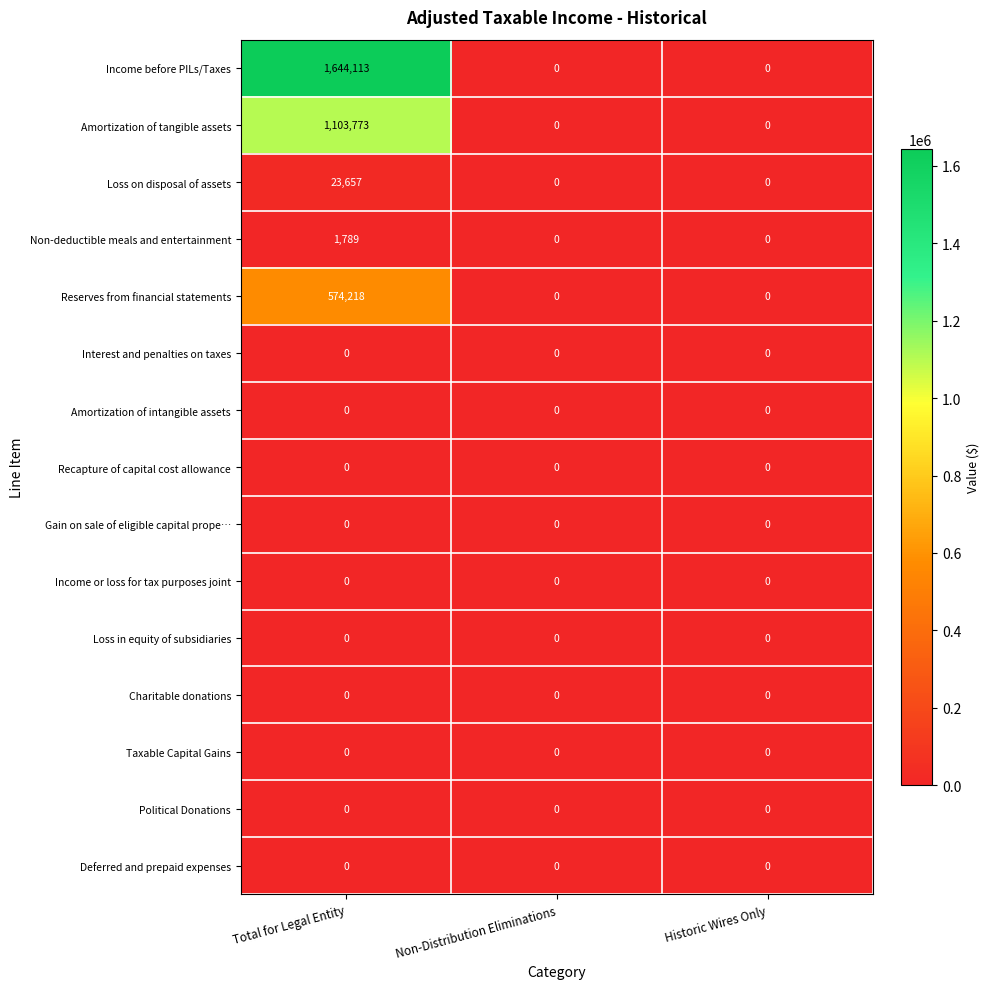

Which series changed the most between Total for Legal Entity and Historic Wires Only?

Income before PILs/Taxes